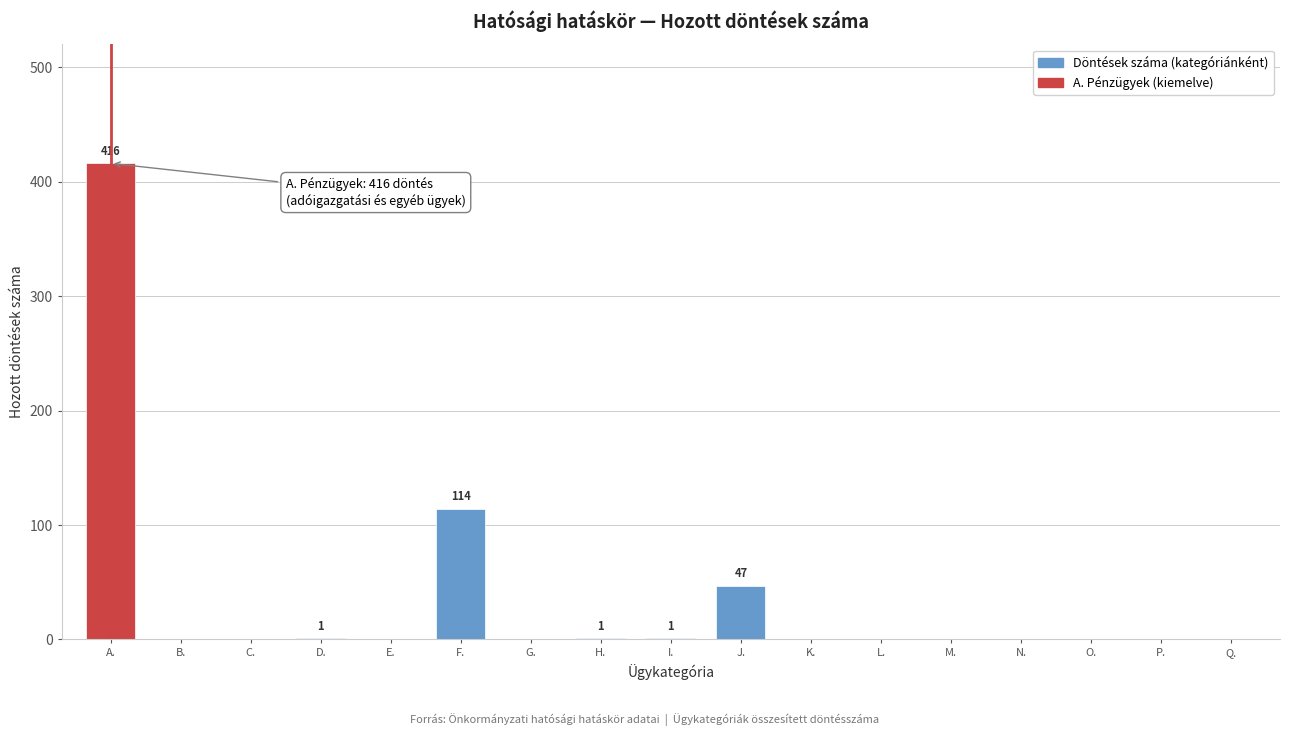

Between D. and J., which is larger?

J.